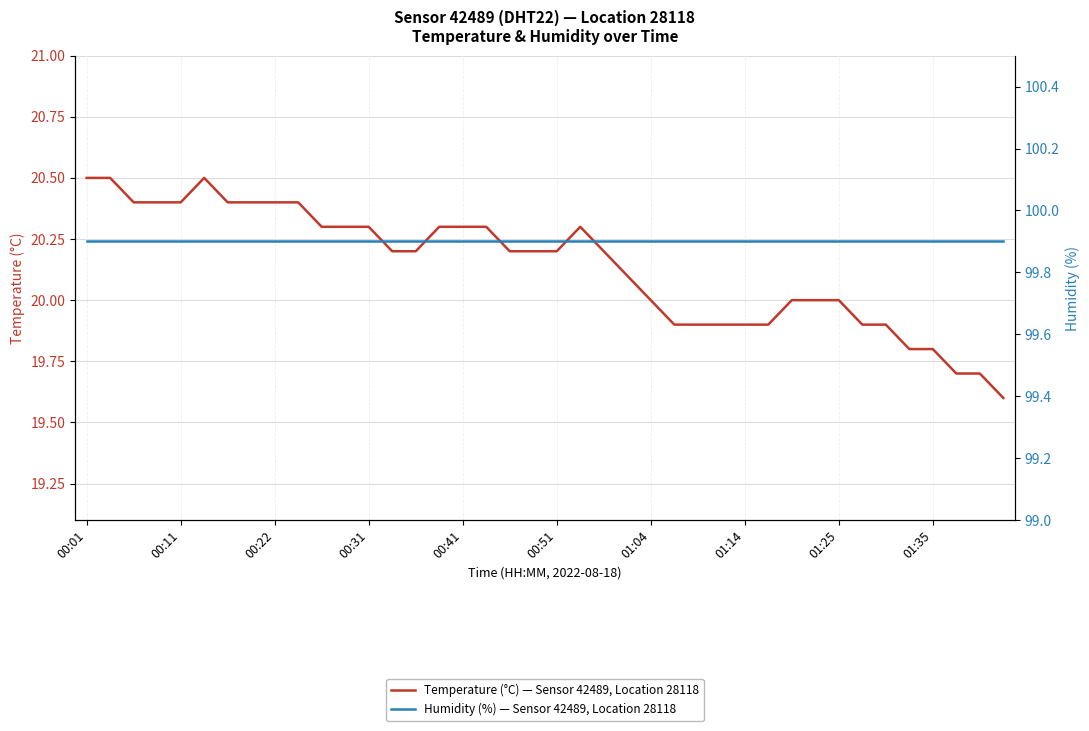

Which series has the largest total across all categories?

Humidity (%) — Sensor 42489, Location 28118